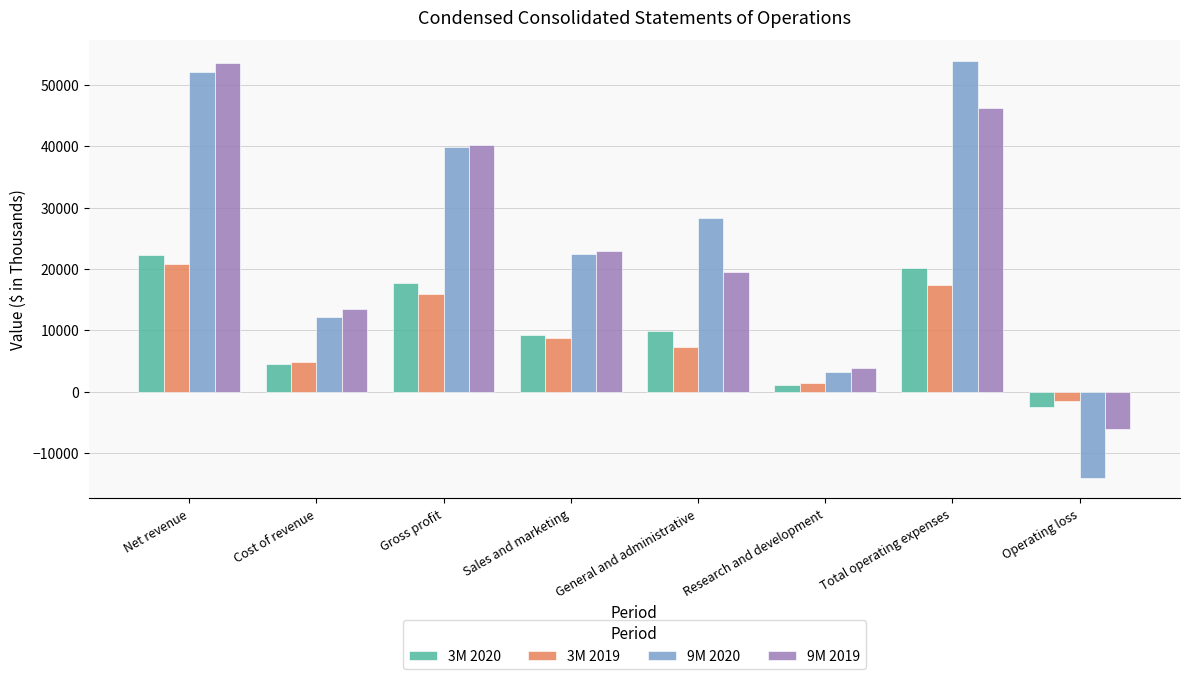

True or false: 9M 2019 has a value of 6188 at Research and development.

False